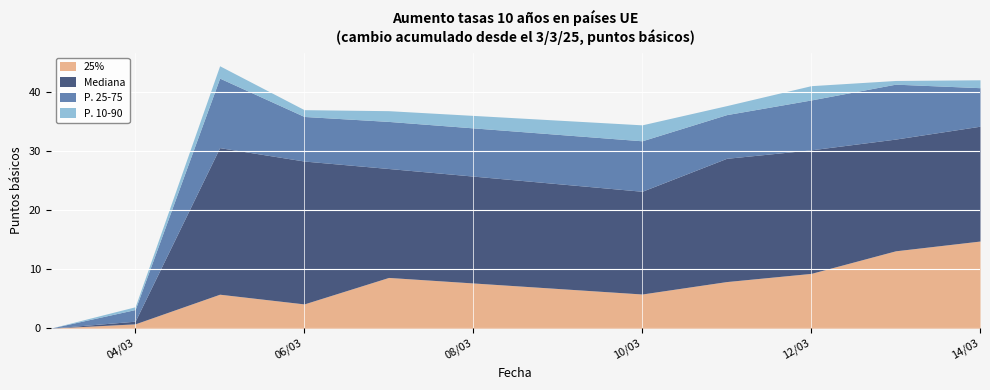

Which series has the largest total across all categories?

Mediana